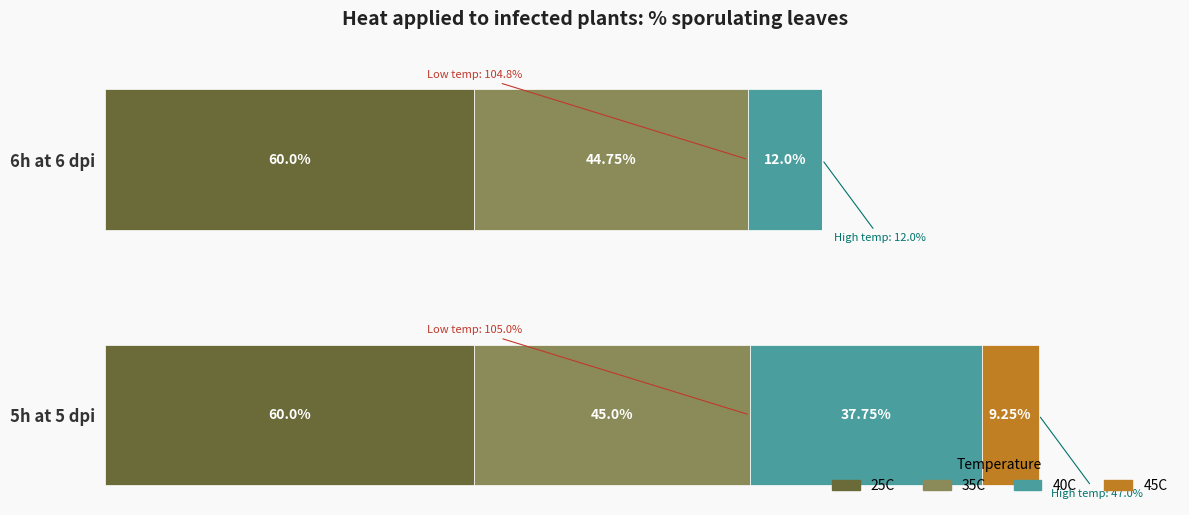

At which category is the sum across all series the highest?

5h at 5 dpi